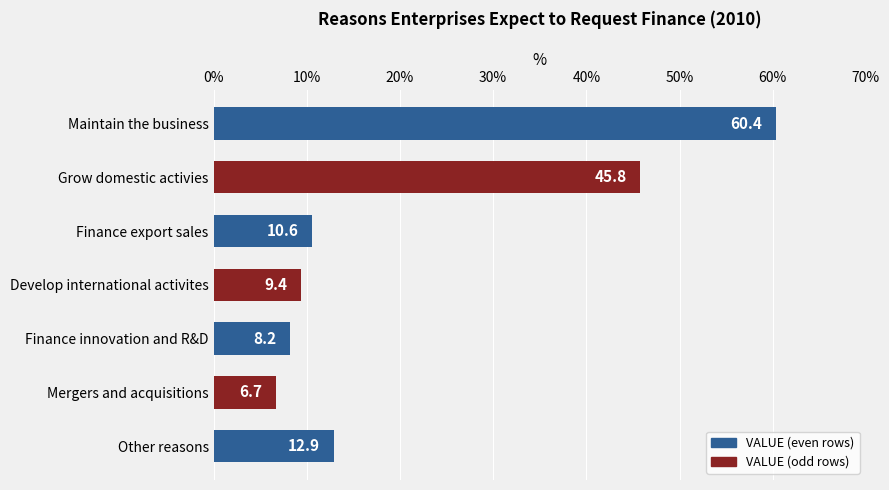

What is the sum of all values?

154.0